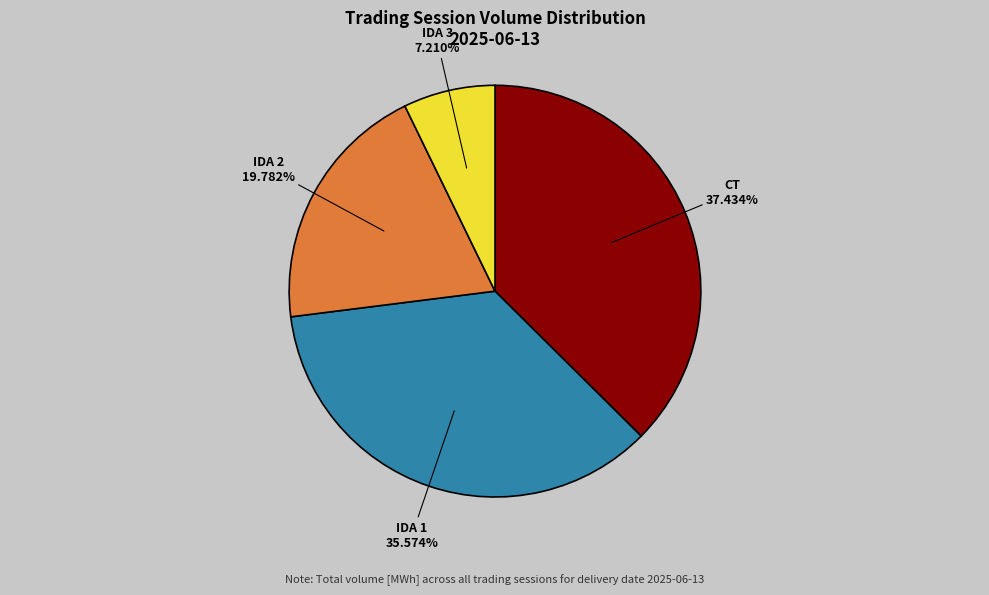

To the nearest percent, what is the average slice percentage?

25%